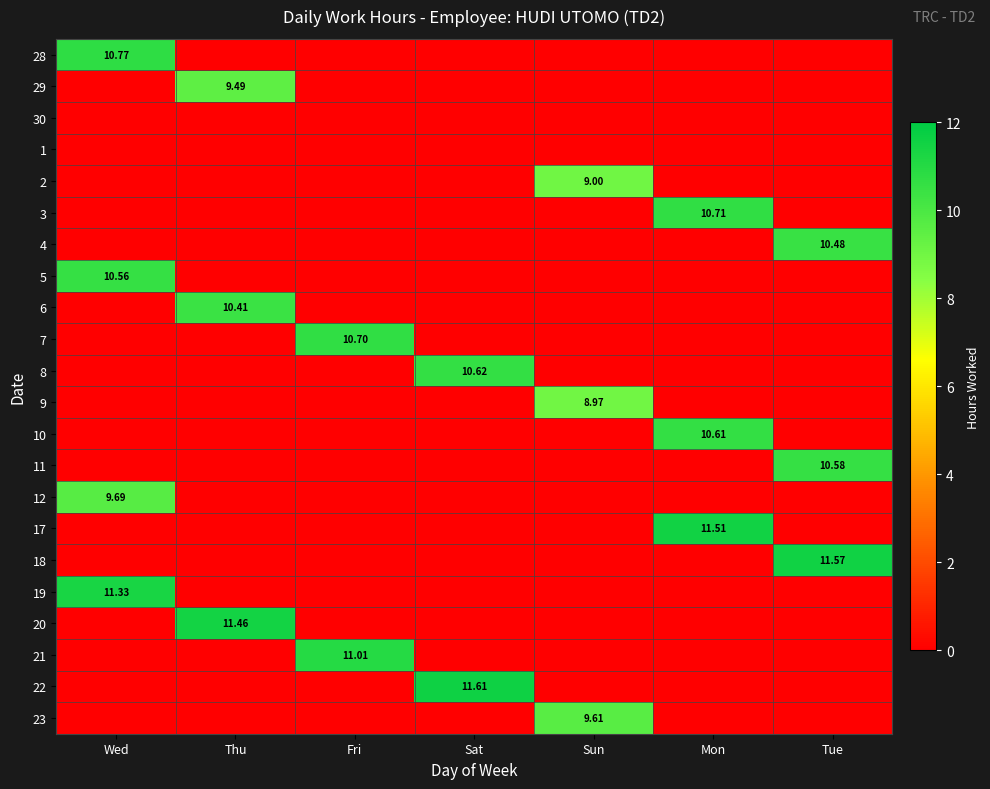

True or false: 17 has a value of 0.0 at Fri.

True